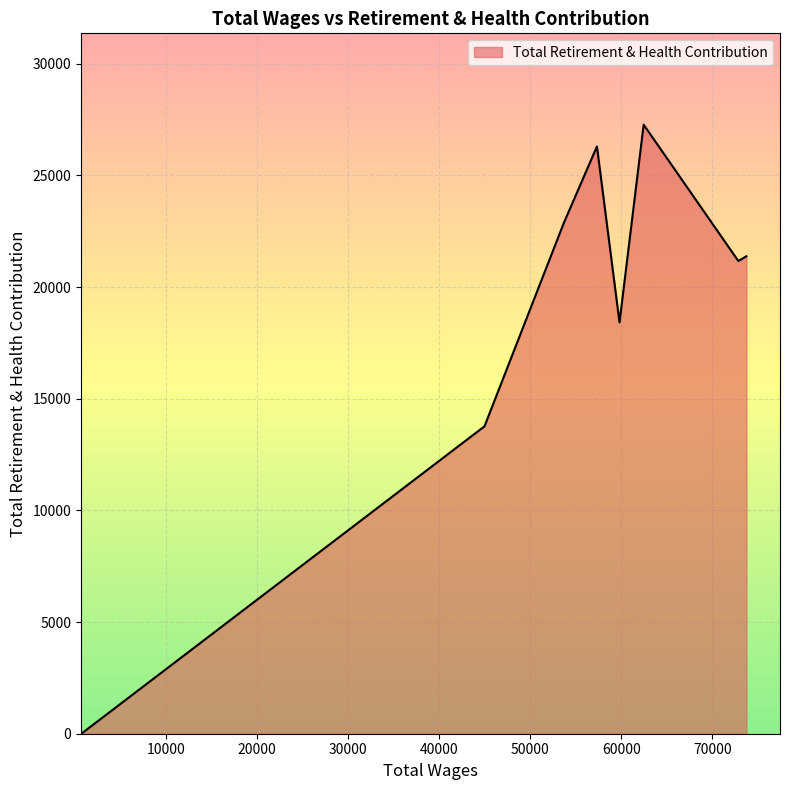

True or false: there are more than 0 points higher than both neighbors.

True